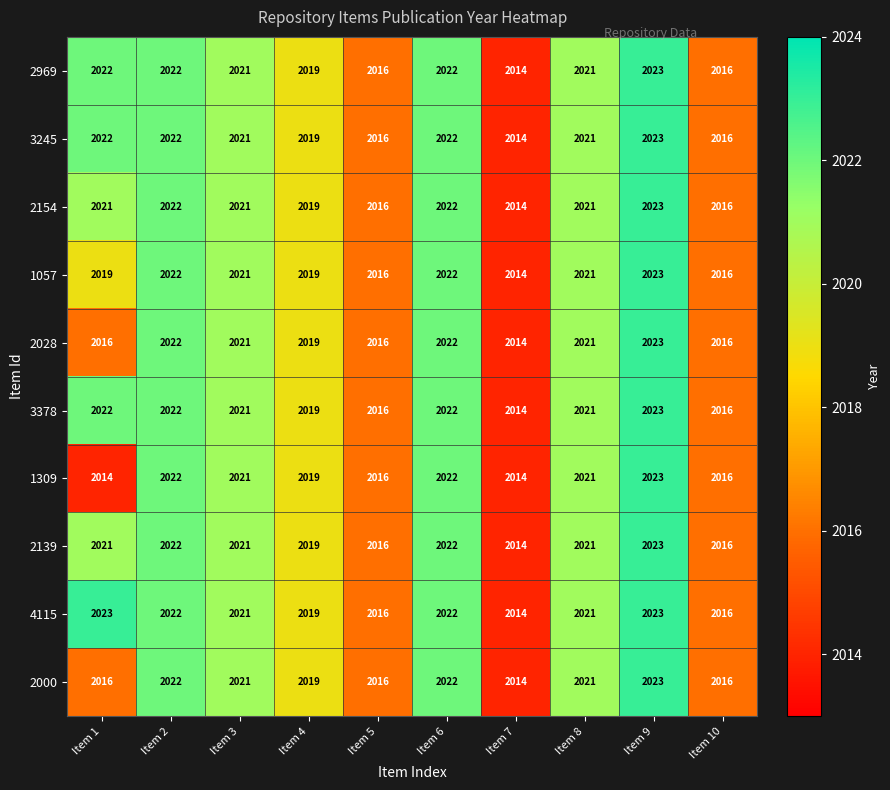

What is the total value across all series at Item 7?

20140